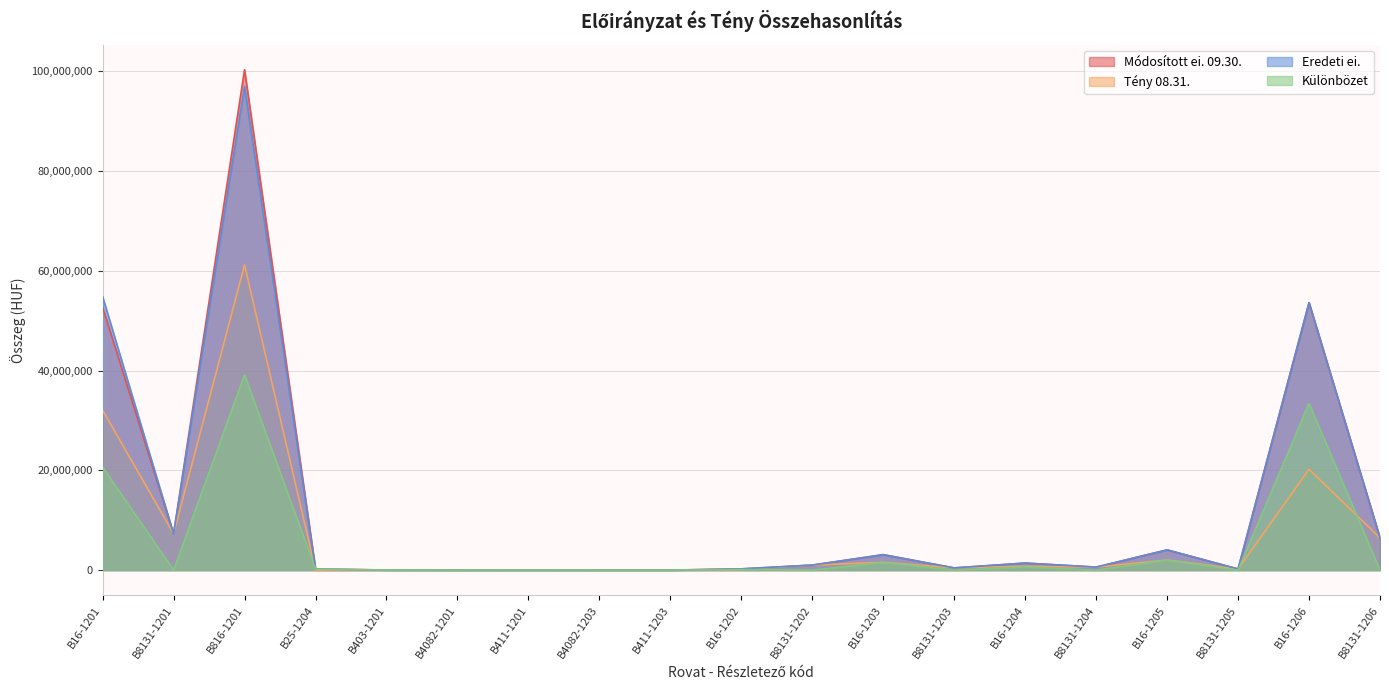

At which category does the chart reach its minimum across all series?

B25-1204